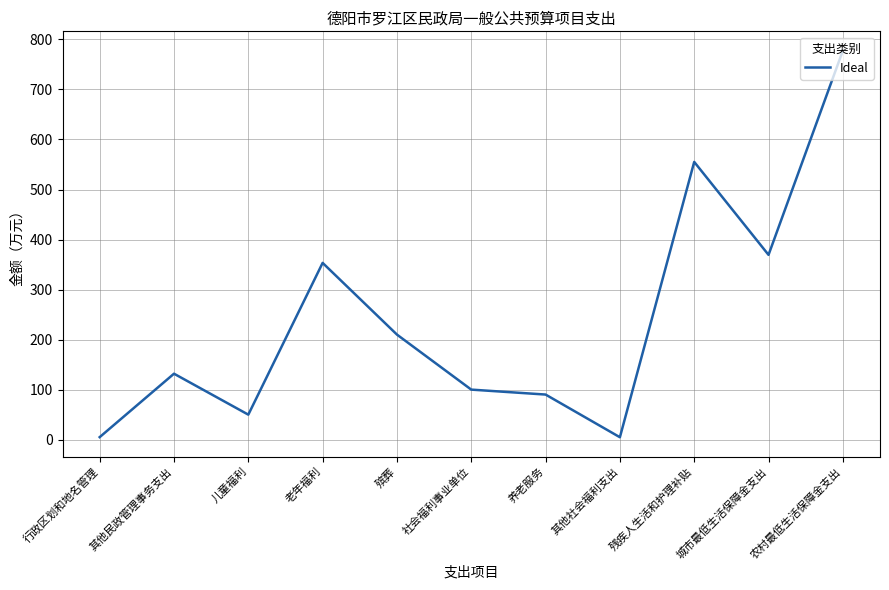

What is the change in value from 社会福利事业单位 to 残疾人生活和护理补贴?

+455.2